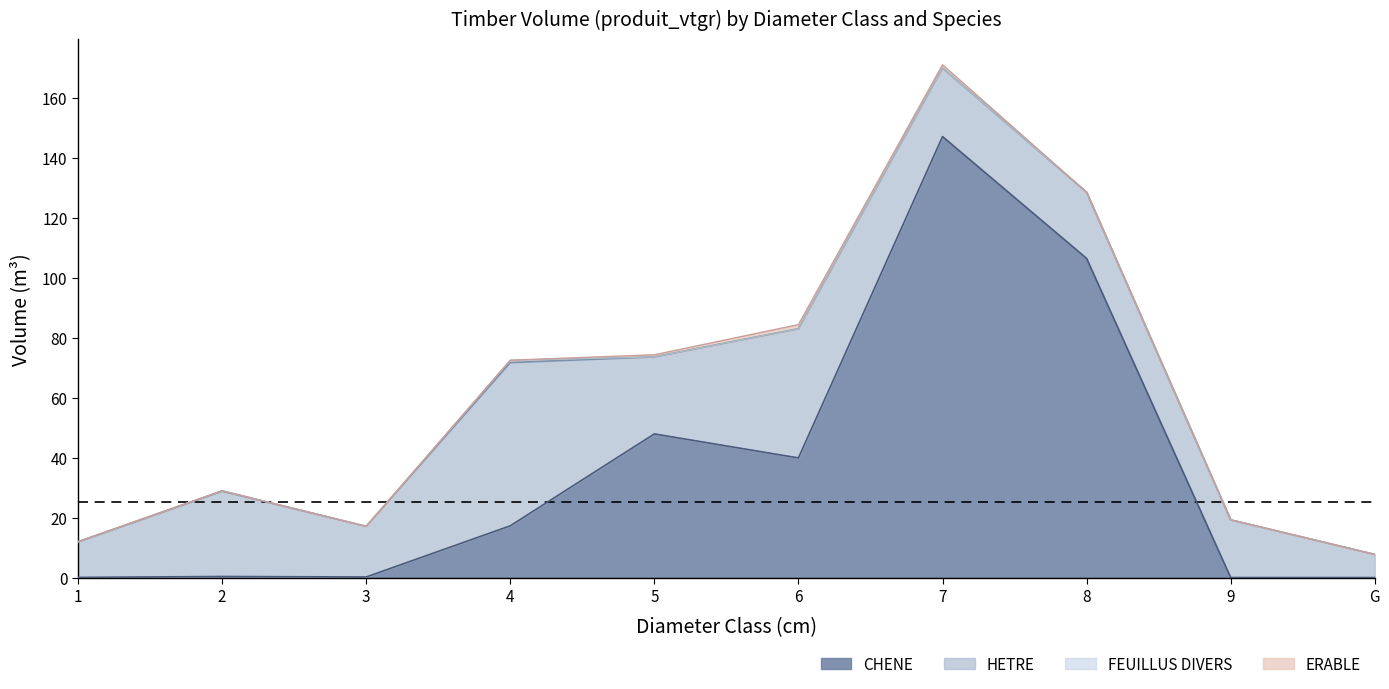

In CHENE_vtgr, how many points are higher than both neighbors (excluding endpoints)?

3